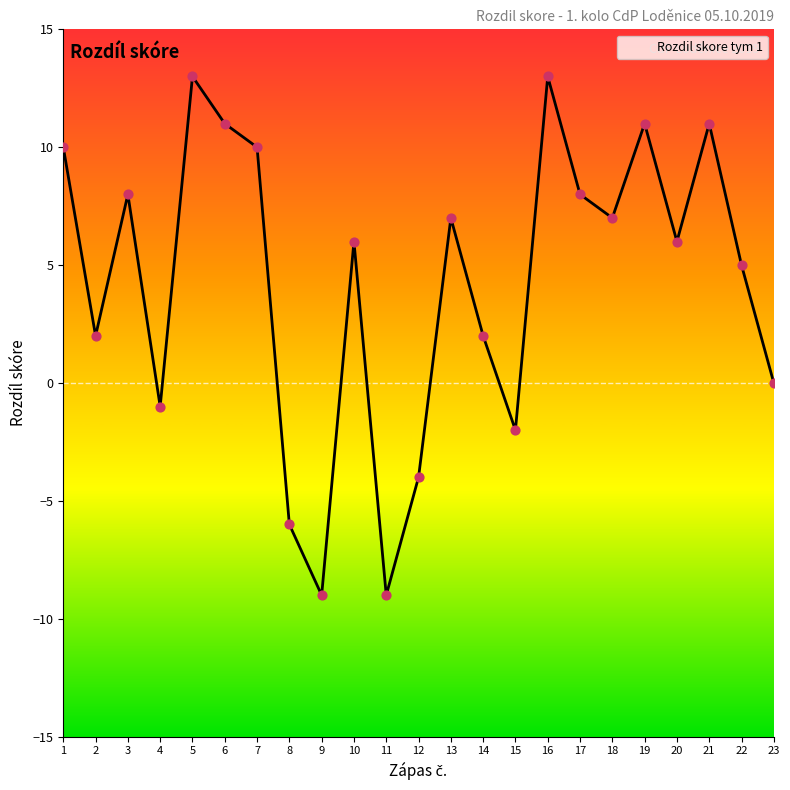

Which has a higher value, 2 or 23?

2